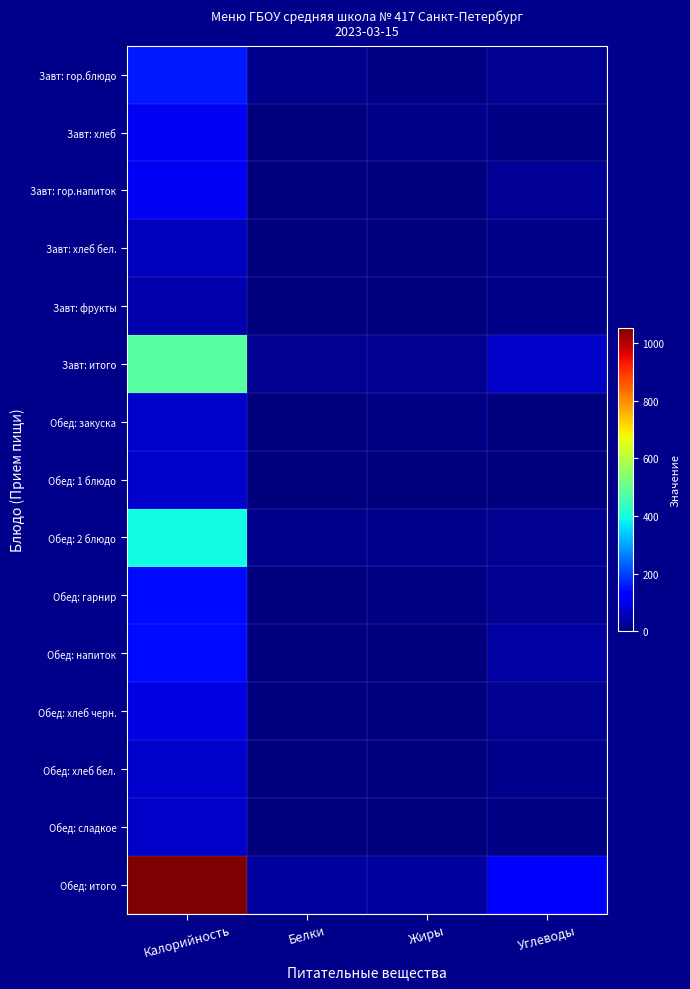

Which series has the largest total across all categories?

Обед: итого